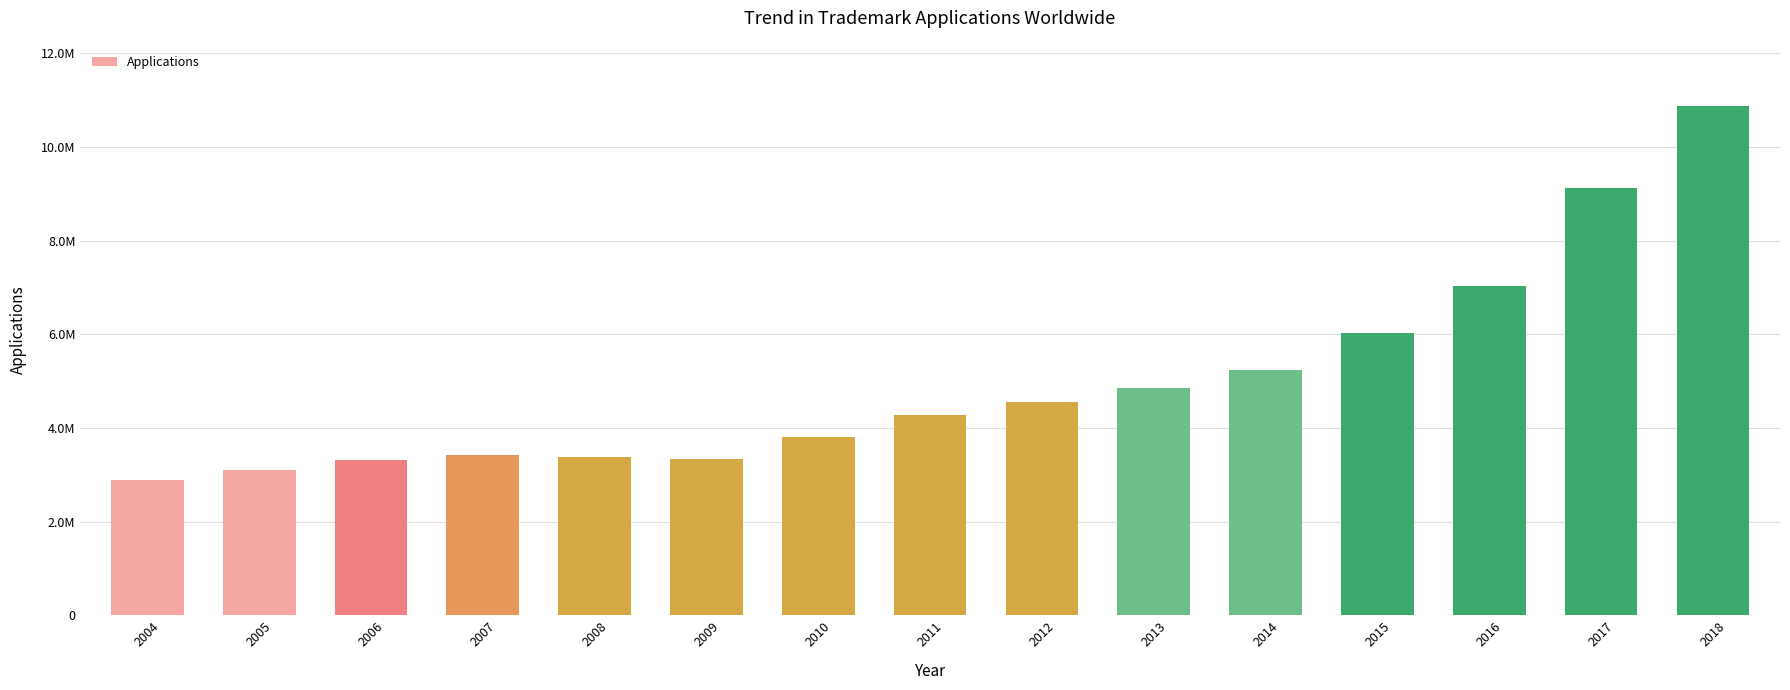

Does the chart contain any negative values?

No